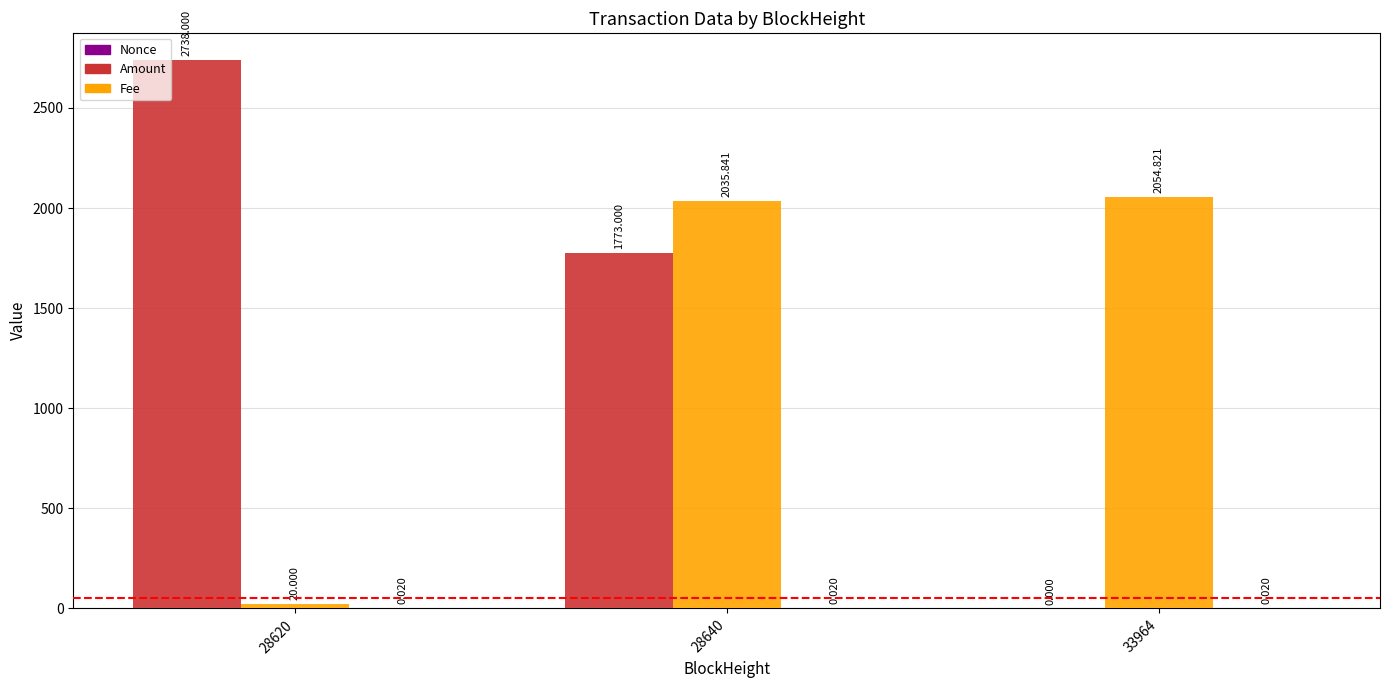

At which category does the chart reach its peak across all series?

28620